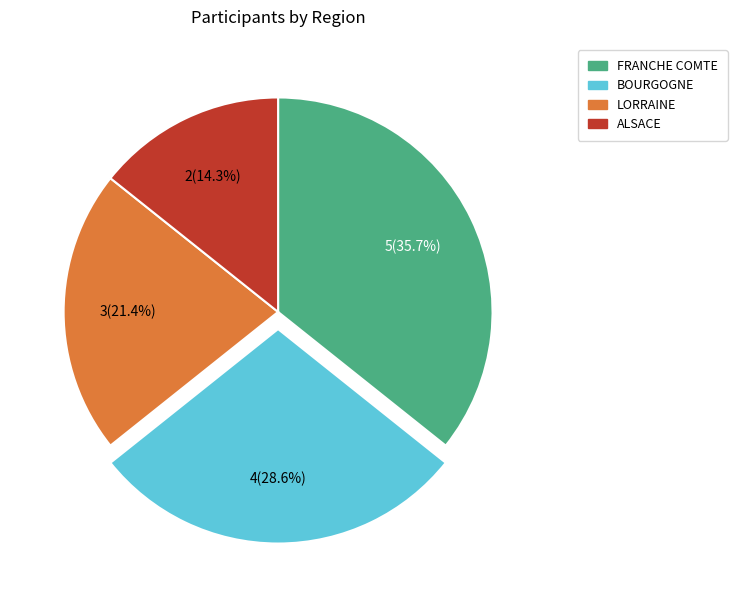

How many segments does this pie chart have?

4